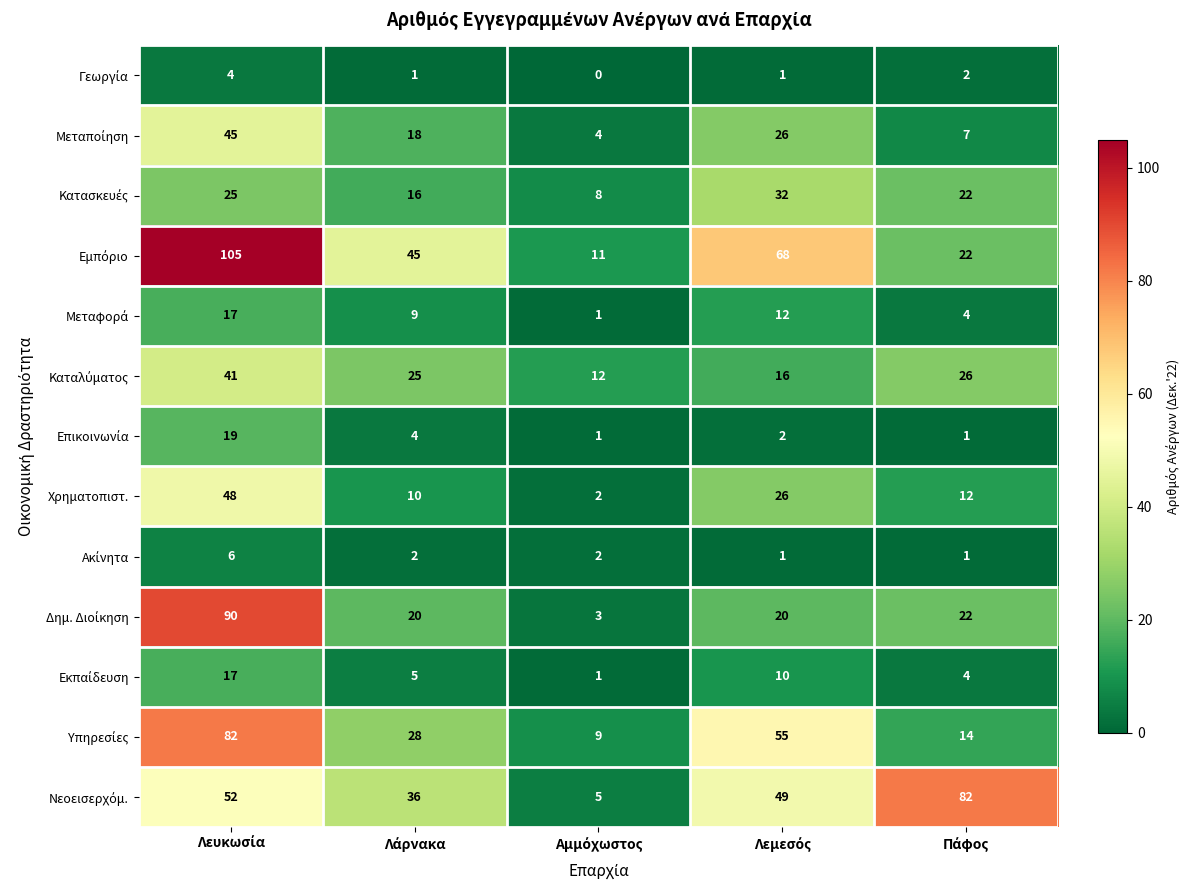

At how many categories does at least one series exceed 29?

4